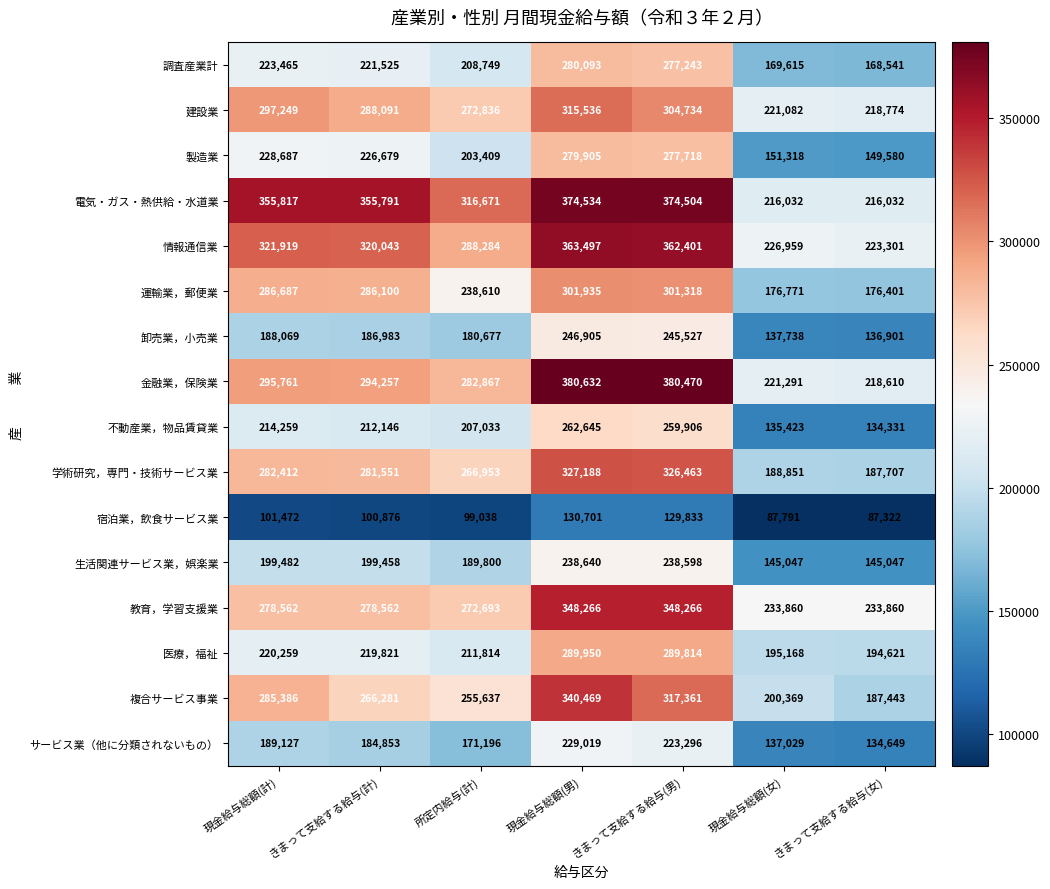

At which label is サービス業（他に分類されないもの） closest to 181834?

きまって支給する給与(計)